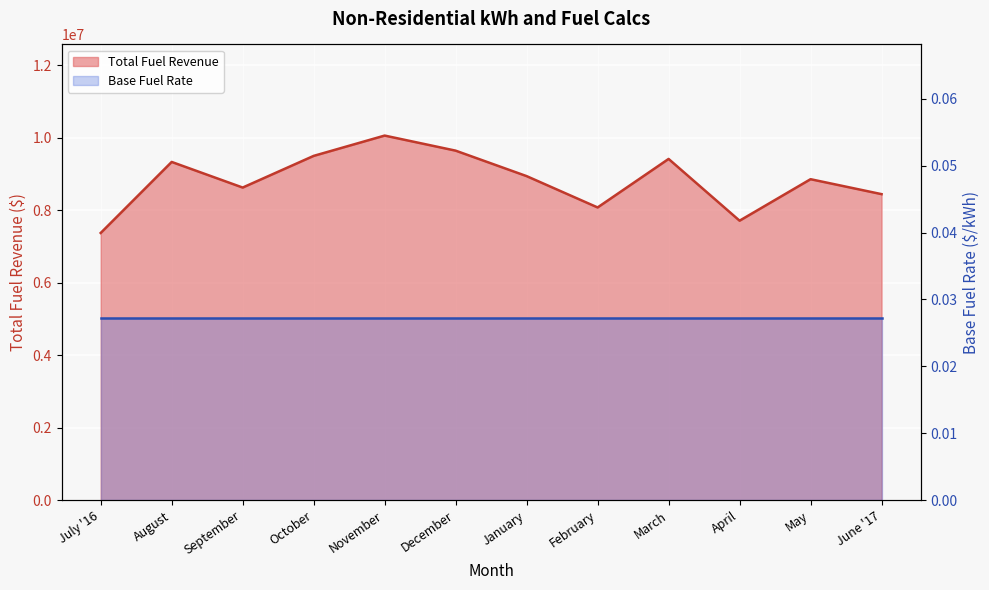

What is the label of the 1st point from the right?

June '17